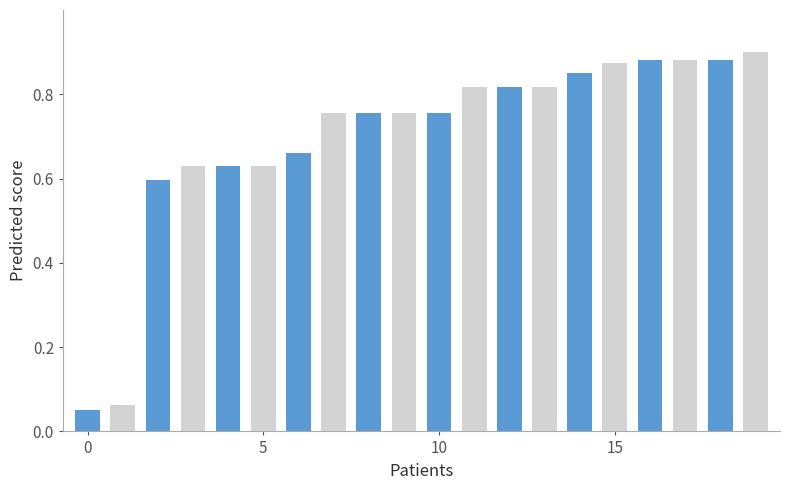

What is the sum of all values?

14.0